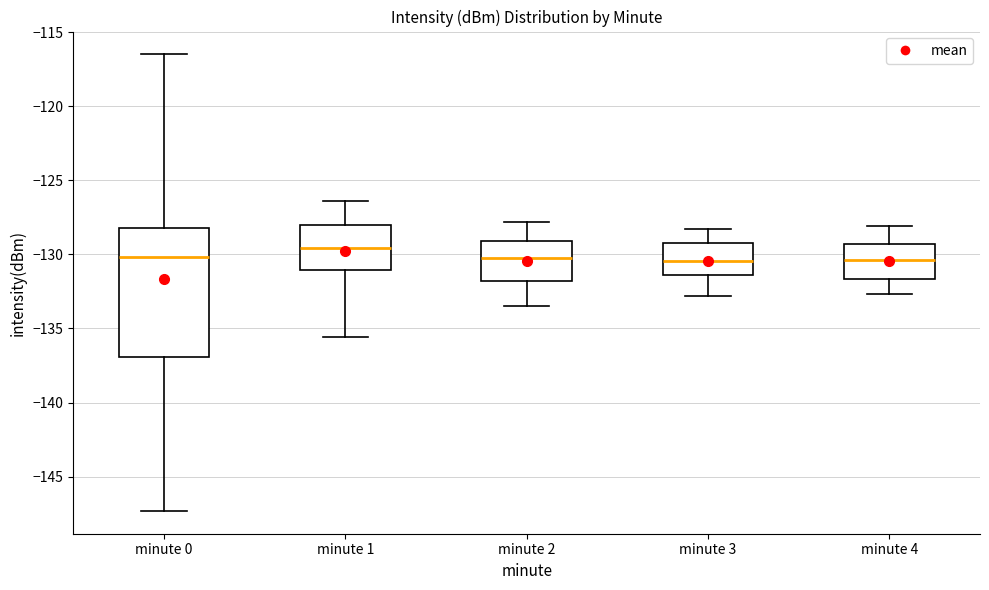

Reading left to right, transcribe this box plot: for each box, give where its median line is, the range the box spans, and where its two whiskers end, as read against the y-axis. The values are not printed on the chart, so give them approximately, as read against the axis.

minute 0: median -130.0, box -137.0 to -128.0, whiskers -147.5 to -116.5
minute 1: median -129.5, box -131.0 to -128.0, whiskers -135.5 to -126.5
minute 2: median -130.0, box -132.0 to -129.0, whiskers -133.5 to -128.0
minute 3: median -130.5, box -131.5 to -129.0, whiskers -133.0 to -128.5
minute 4: median -130.5, box -131.5 to -129.5, whiskers -132.5 to -128.0